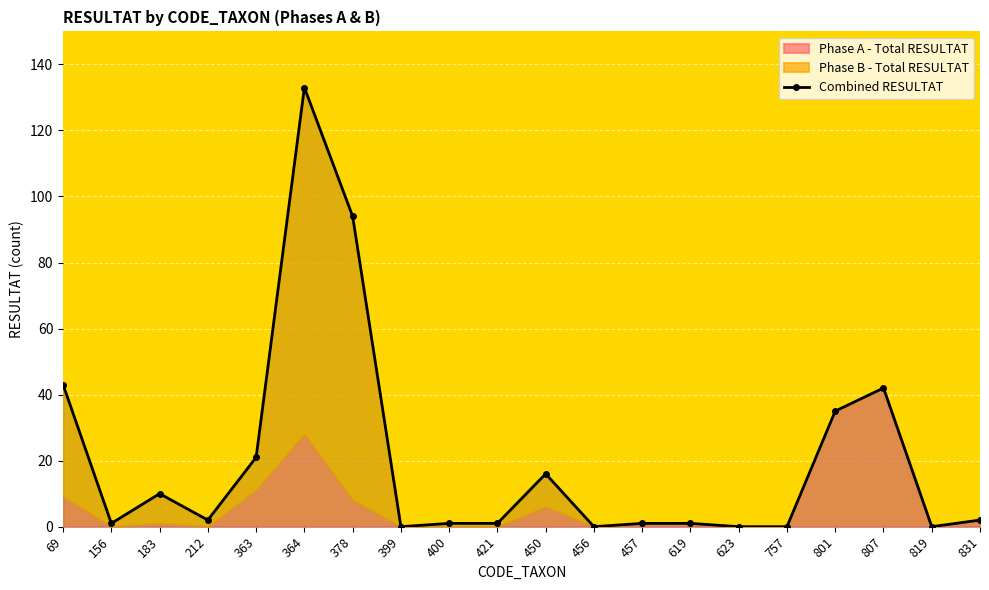

What is the difference between the maximum and minimum values?

133